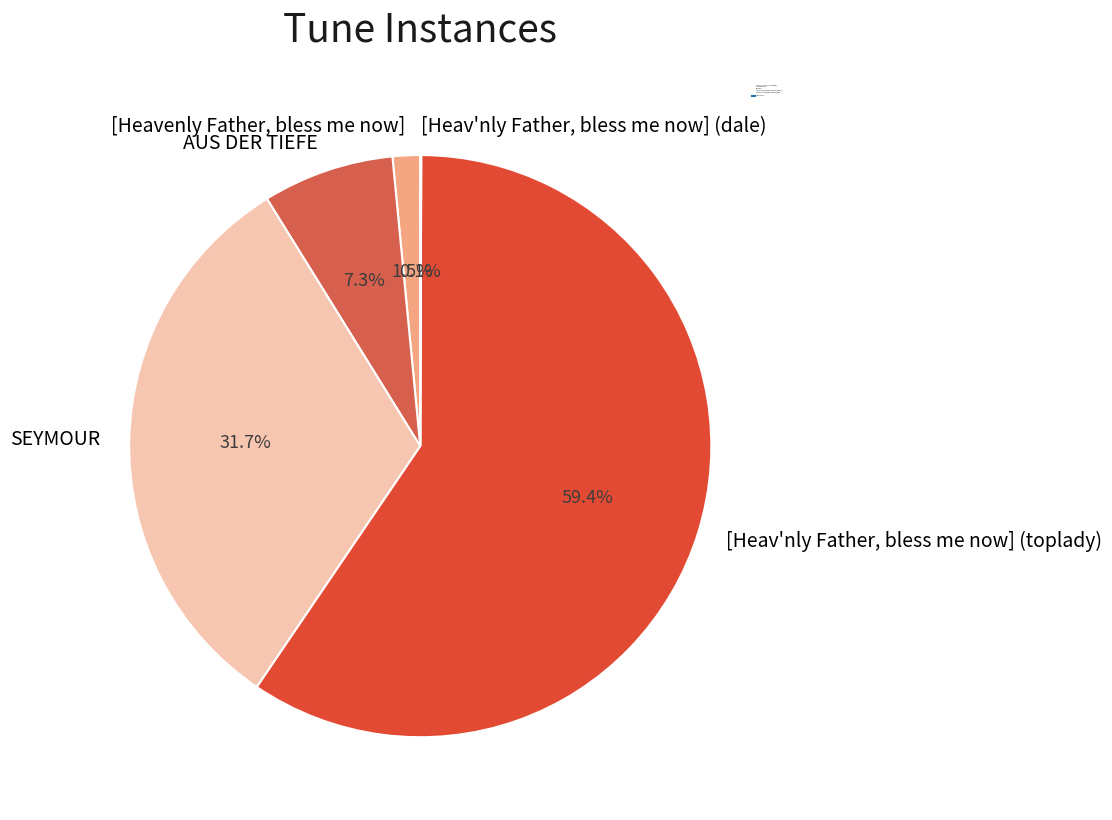

Between [Heavenly Father, bless me now] and [Heav'nly Father, bless me now] (toplady), which is larger?

[Heav'nly Father, bless me now] (toplady)